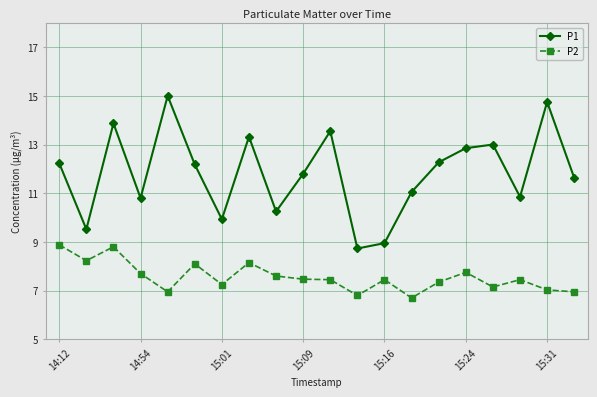

Which series has the largest total across all categories?

P1